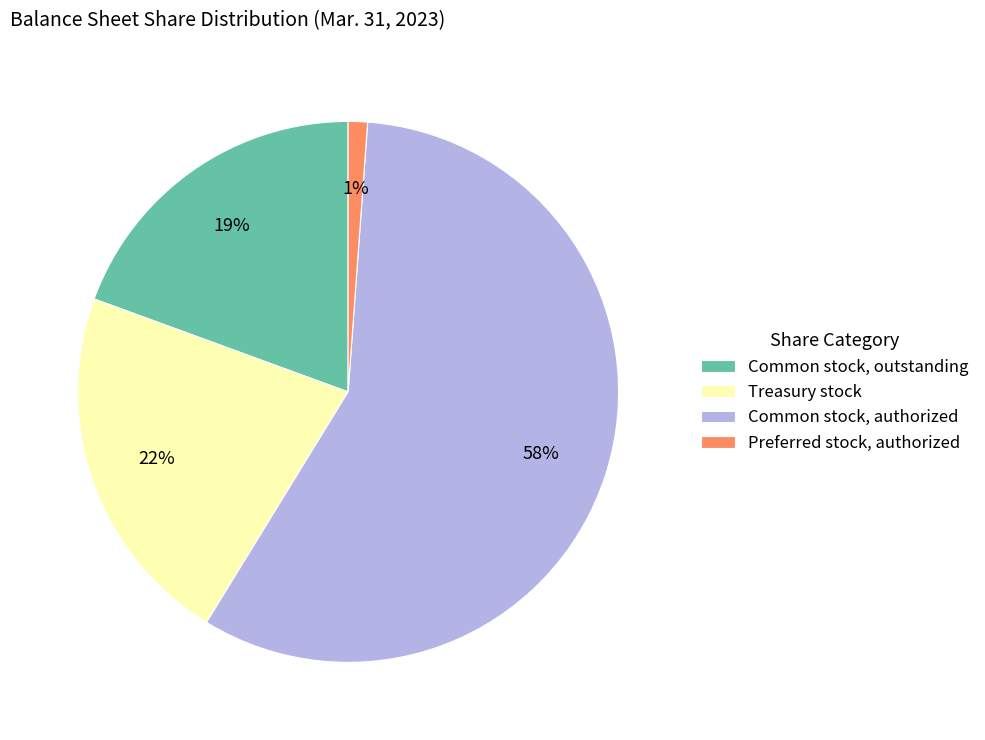

Combined, do Preferred stock, authorized and Treasury stock account for over 50%?

No